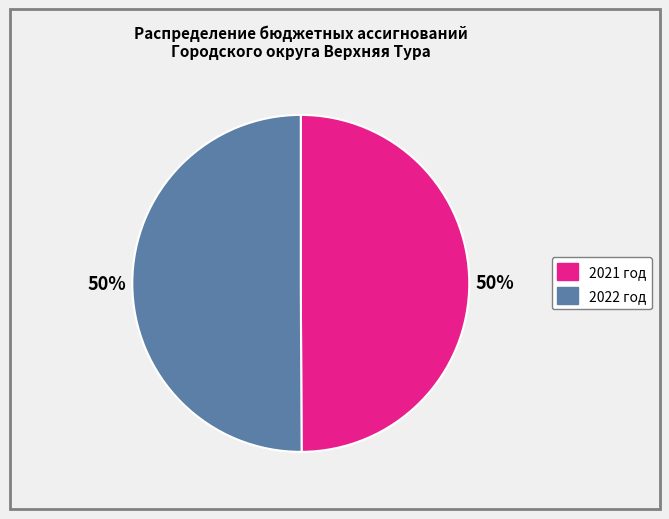

To the nearest percent, what is the average slice percentage?

50%